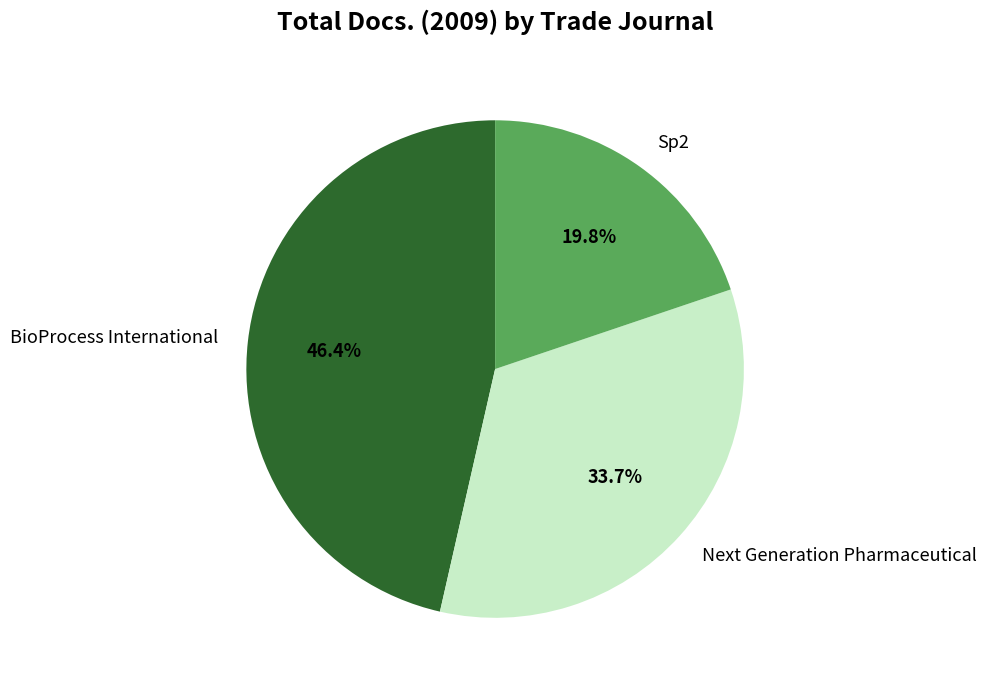

To the nearest percent, what portion does Sp2 represent?

20%